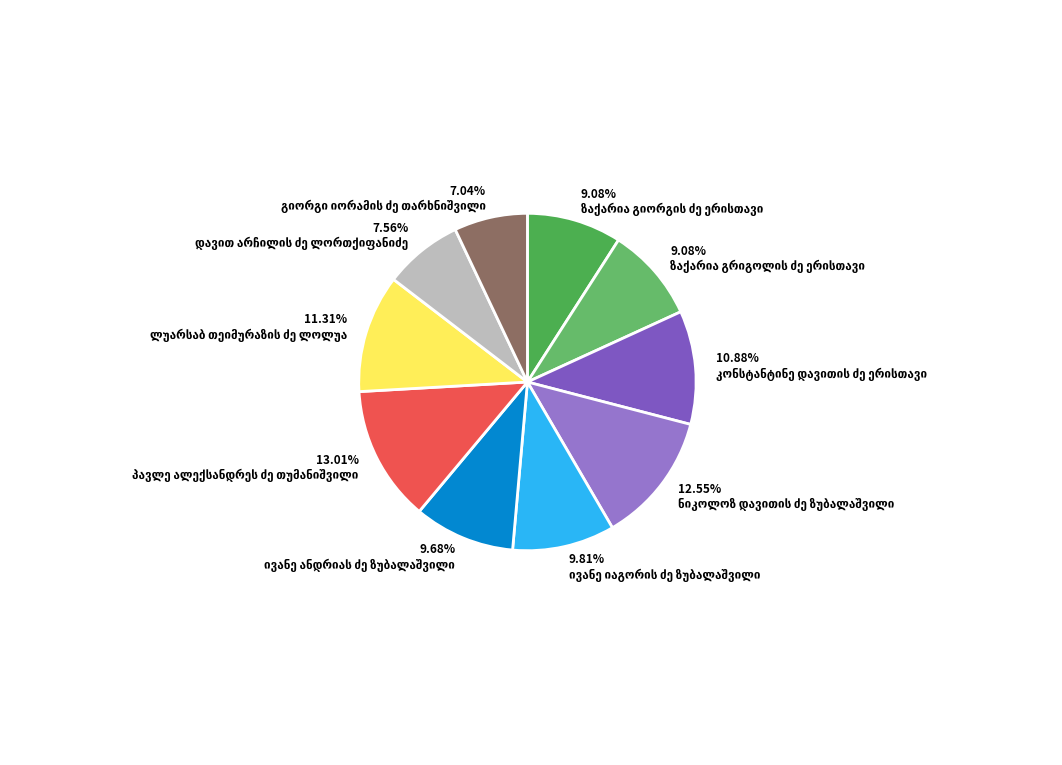

How many segments does this pie chart have?

10